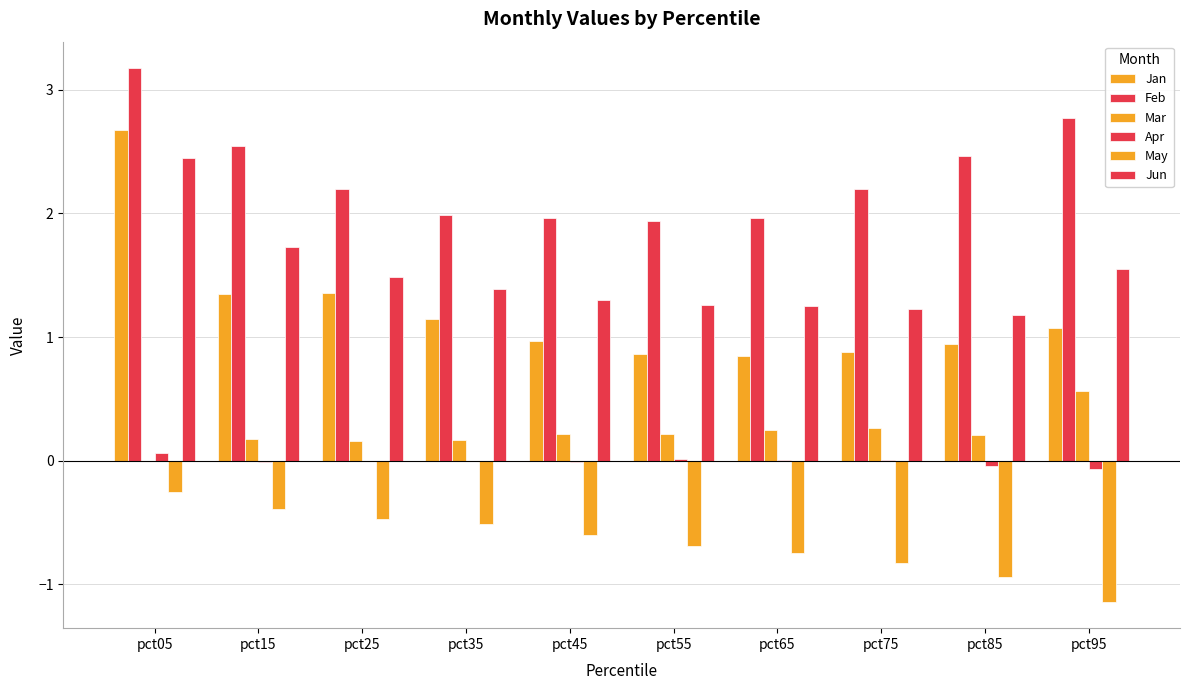

Reading left to right, transcribe all the data shown in this chart.

Jan: pct05=2.7	pct15=1.3	pct25=1.4	pct35=1.1	pct45=1.0	pct55=0.9	pct65=0.8	pct75=0.9	pct85=0.9	pct95=1.1
Feb: pct05=3.2	pct15=2.5	pct25=2.2	pct35=2.0	pct45=2.0	pct55=1.9	pct65=2.0	pct75=2.2	pct85=2.5	pct95=2.8
Mar: pct05=-0.0	pct15=0.2	pct25=0.2	pct35=0.2	pct45=0.2	pct55=0.2	pct65=0.3	pct75=0.3	pct85=0.2	pct95=0.6
Apr: pct05=0.1	pct15=-0.0	pct25=-0.0	pct35=-0.0	pct45=-0.0	pct55=0.0	pct65=0.0	pct75=0.0	pct85=-0.0	pct95=-0.1
May: pct05=-0.3	pct15=-0.4	pct25=-0.5	pct35=-0.5	pct45=-0.6	pct55=-0.7	pct65=-0.7	pct75=-0.8	pct85=-0.9	pct95=-1.1
Jun: pct05=2.4	pct15=1.7	pct25=1.5	pct35=1.4	pct45=1.3	pct55=1.3	pct65=1.3	pct75=1.2	pct85=1.2	pct95=1.5